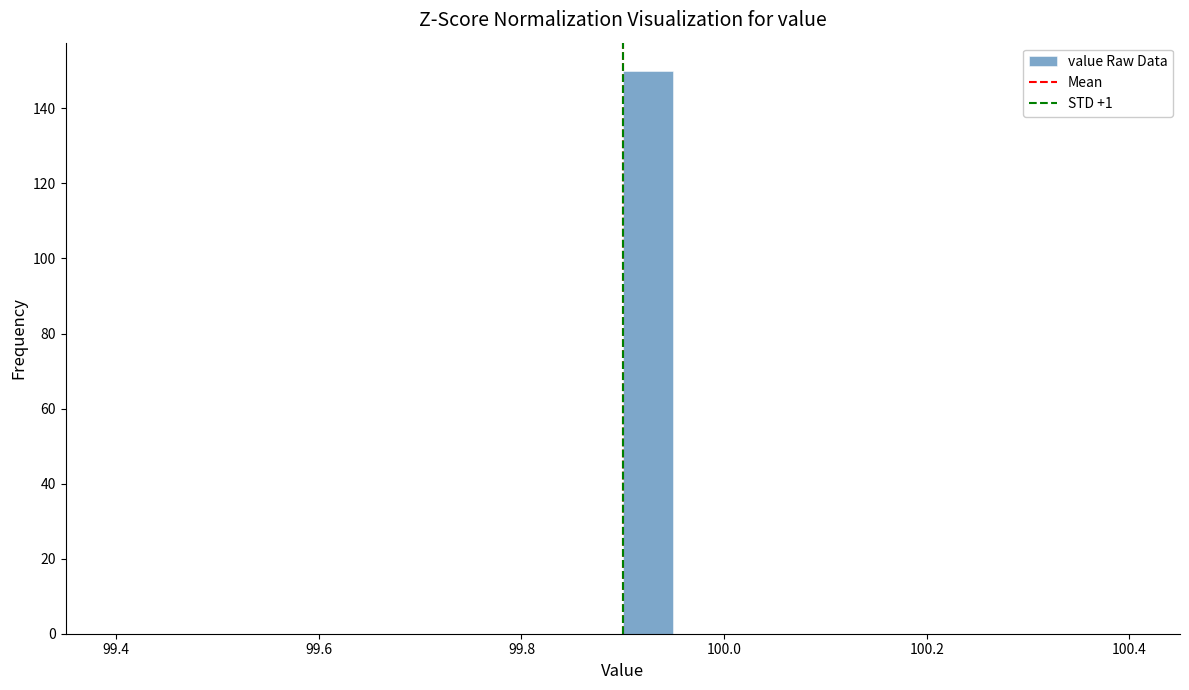

Read against the x-axis, roughly where is the centre of the tallest bar?

99.92